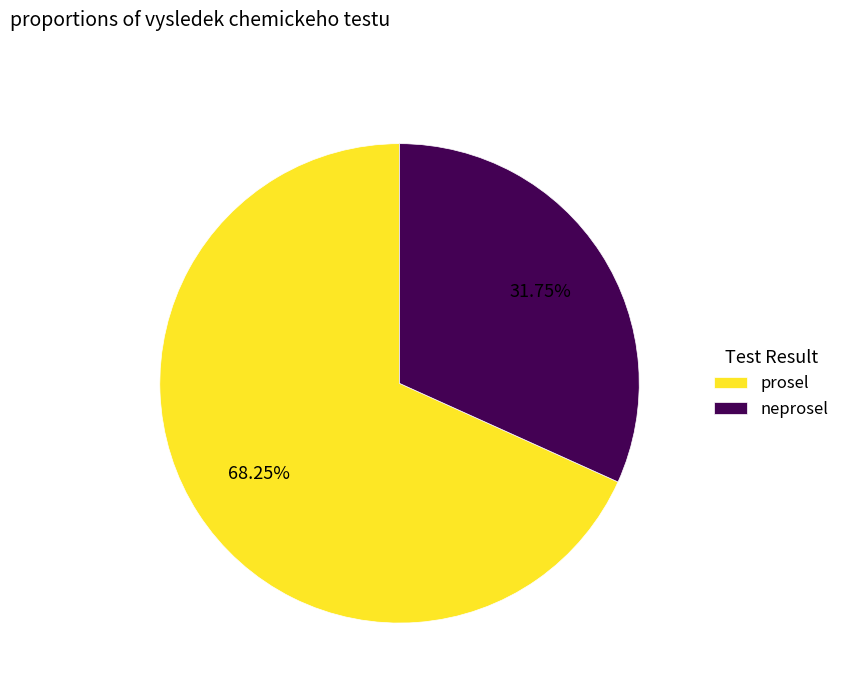

Combined, do neprosel and prosel account for over 50%?

Yes